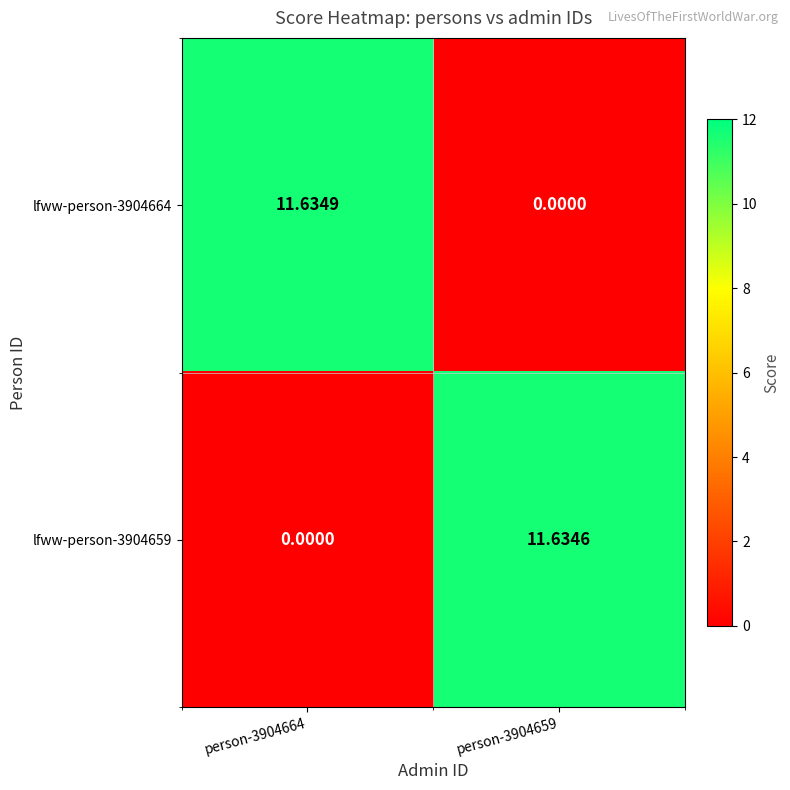

Is the value of lfww-person-3904659 at person-3904659 greater than the value of lfww-person-3904664 at person-3904664?

No